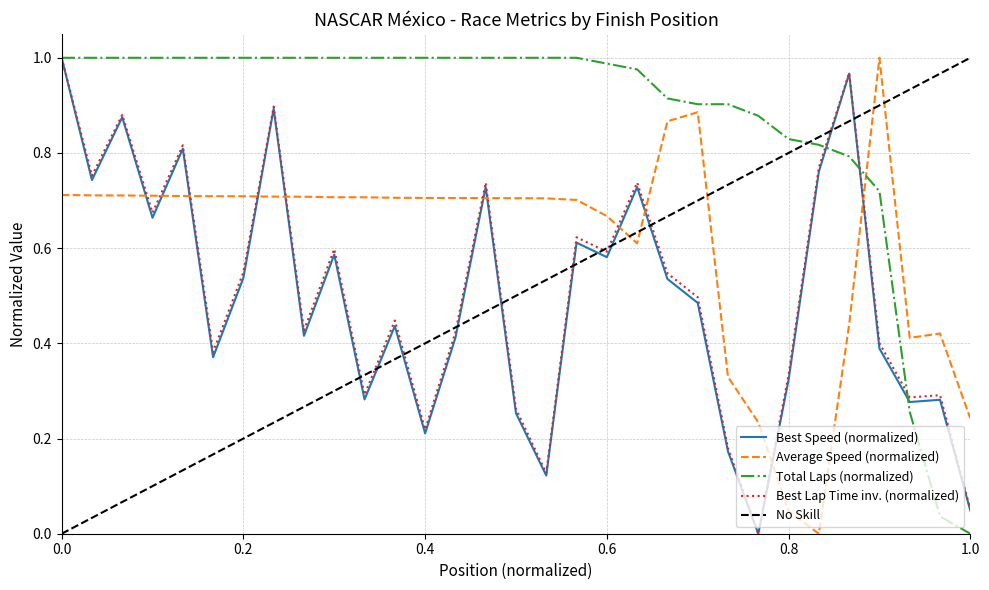

Is the value of Average Speed at 2 greater than the value of Best Lap time at 18?

Yes